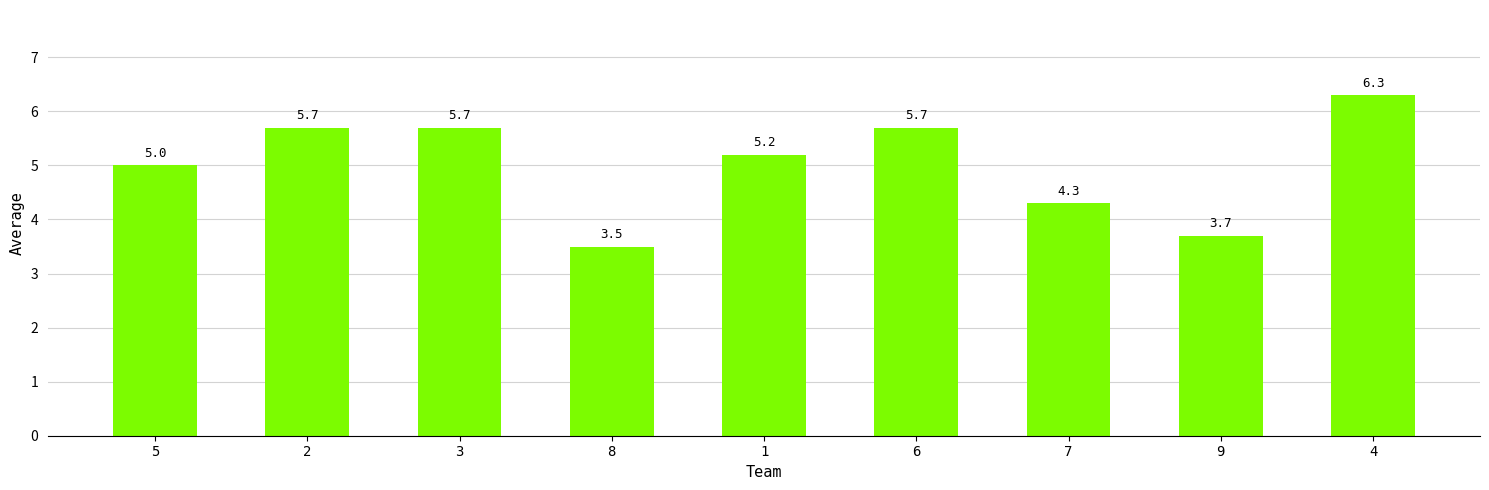

The chart shows a value of 5.5 at 9. True or false?

False